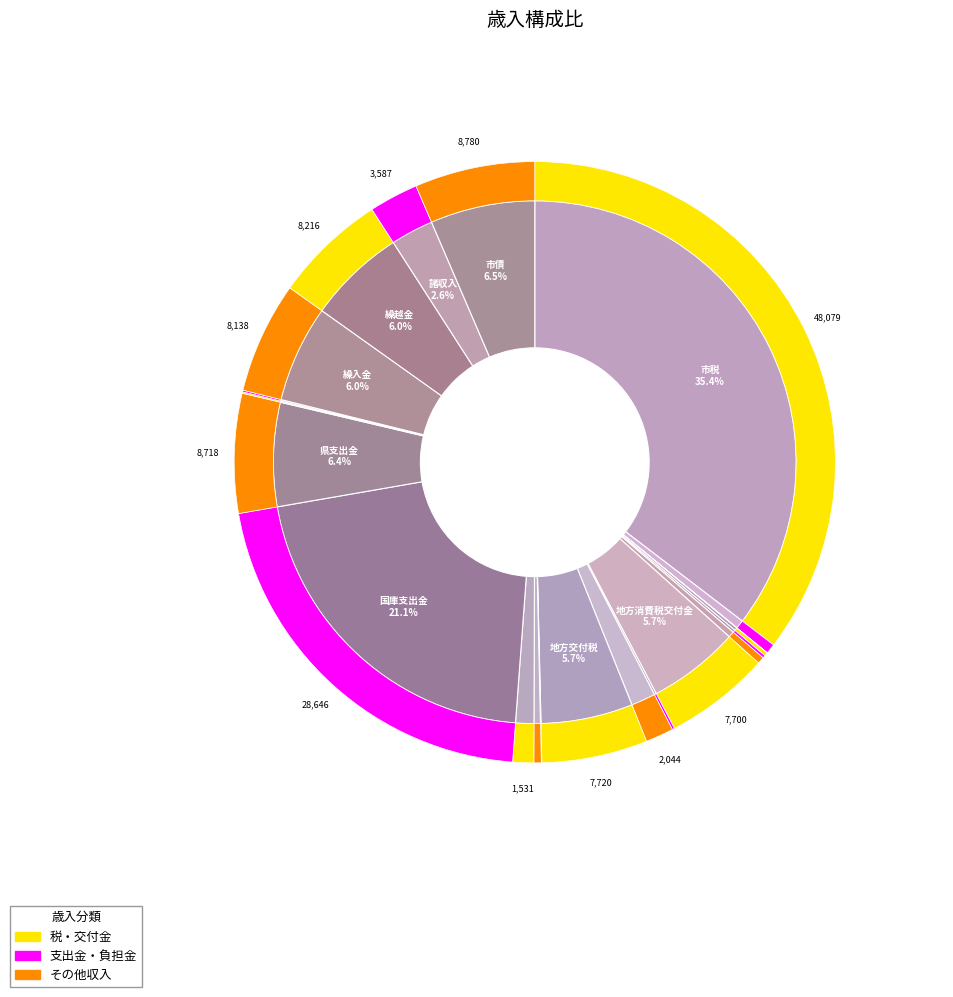

Combined, do 環境性能割交付金 and 財産収入 account for over 50%?

No